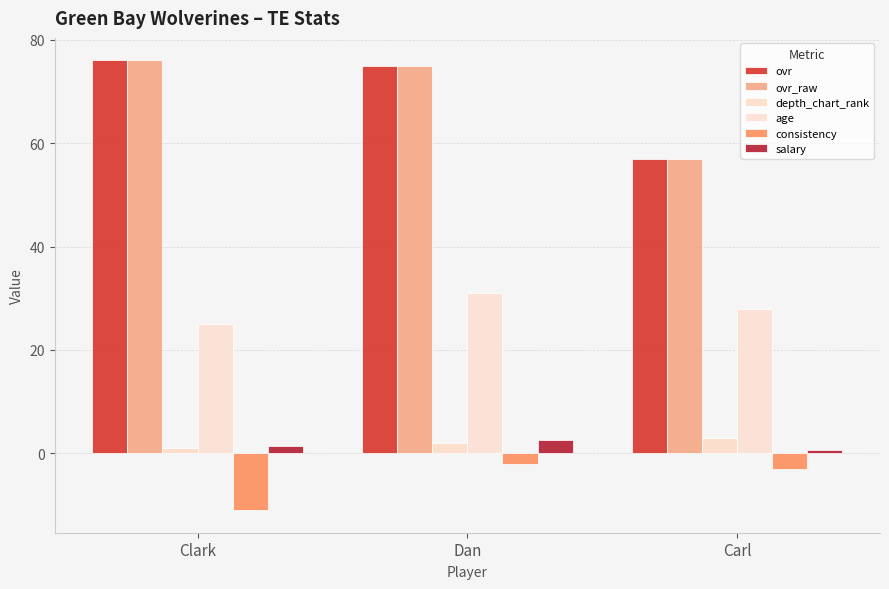

What is the minimum value for salary?

0.6